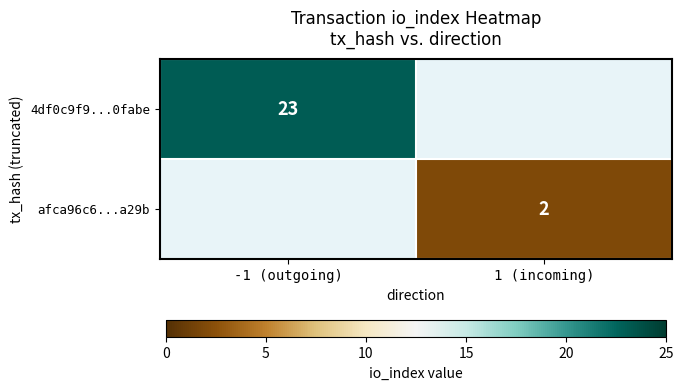

True or false: 4df0c9f9...0fabe has a value of 31.0 at -1 (outgoing).

False